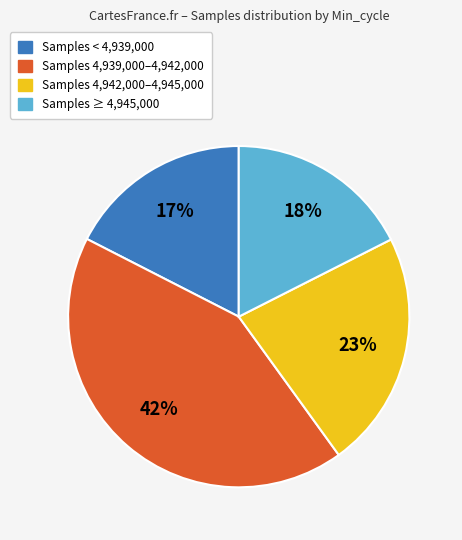

Which has a higher value, Samples < 4,939,000 or Samples 4,939,000–4,942,000?

Samples 4,939,000–4,942,000